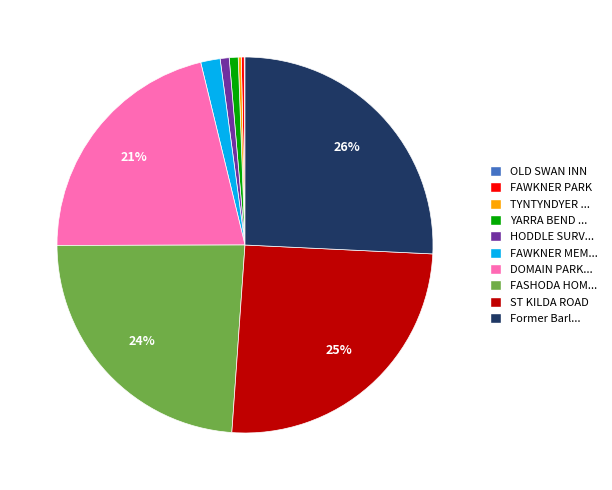

To the nearest percent, what is the difference between the largest and smallest slice percentages?

26%